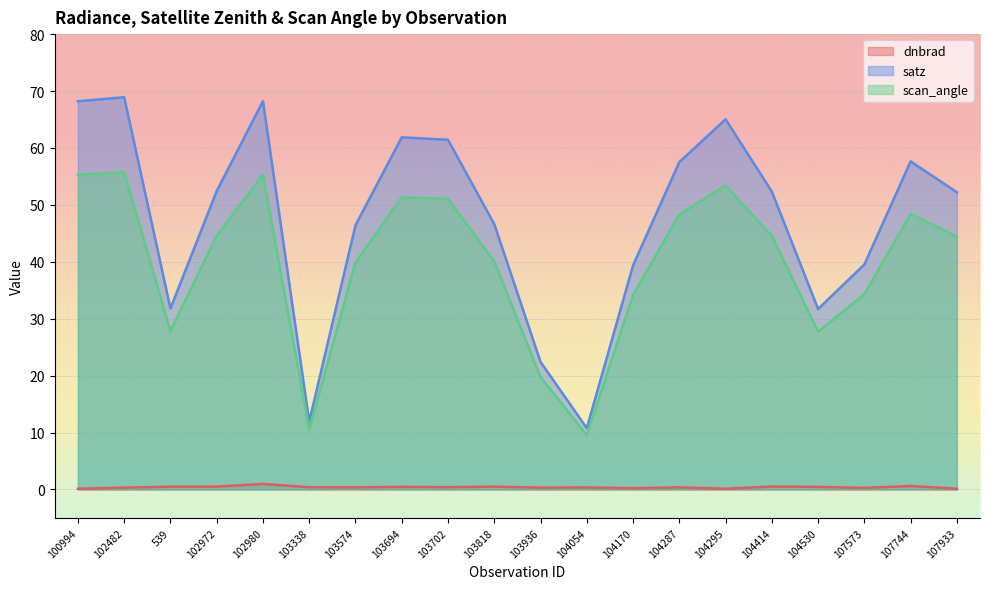

Reading left to right, list all the values displayed in this chart.

dnbrad: 100994=0.1	102482=0.3	539=0.5	102972=0.5	102980=1.0	103338=0.4	103574=0.4	103694=0.5	103702=0.4	103818=0.5	103936=0.3	104054=0.4	104170=0.2	104287=0.4	104295=0.1	104414=0.5	104530=0.5	107573=0.3	107744=0.6	107933=0.1
satz: 100994=68.2	102482=68.9	539=31.8	102972=52.4	102980=68.2	103338=11.9	103574=46.4	103694=61.9	103702=61.4	103818=46.6	103936=22.4	104054=10.8	104170=39.4	104287=57.5	104295=65.0	104414=52.3	104530=31.7	107573=39.5	107744=57.6	107933=52.2
scan_angle: 100994=55.3	102482=55.7	539=27.8	102972=44.6	102980=55.3	103338=10.5	103574=39.9	103694=51.3	103702=51.1	103818=40.1	103936=19.7	104054=9.5	104170=34.2	104287=48.3	104295=53.4	104414=44.5	104530=27.7	107573=34.3	107744=48.4	107933=44.4